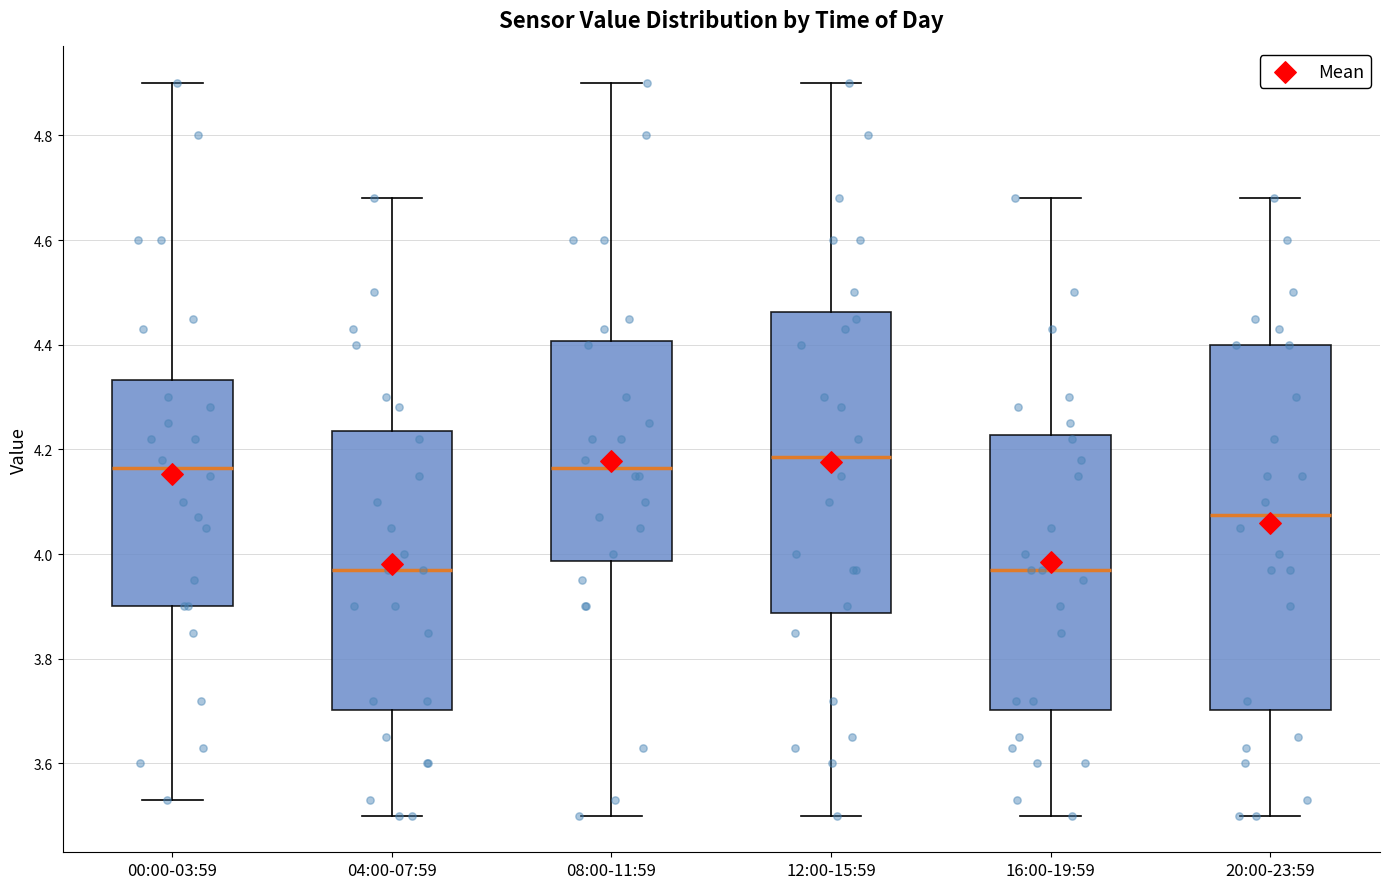

Reading left to right, read every box against the y-axis: the position of its median line, the range the box covers, and the ends of its whiskers. The values are not printed on the chart, so give them approximately, as read against the axis.

00:00-03:59: median 4.16, box 3.90 to 4.34, whiskers 3.54 to 4.90
04:00-07:59: median 3.98, box 3.70 to 4.24, whiskers 3.50 to 4.68
08:00-11:59: median 4.16, box 3.98 to 4.40, whiskers 3.50 to 4.90
12:00-15:59: median 4.18, box 3.88 to 4.46, whiskers 3.50 to 4.90
16:00-19:59: median 3.98, box 3.70 to 4.22, whiskers 3.50 to 4.68
20:00-23:59: median 4.08, box 3.70 to 4.40, whiskers 3.50 to 4.68